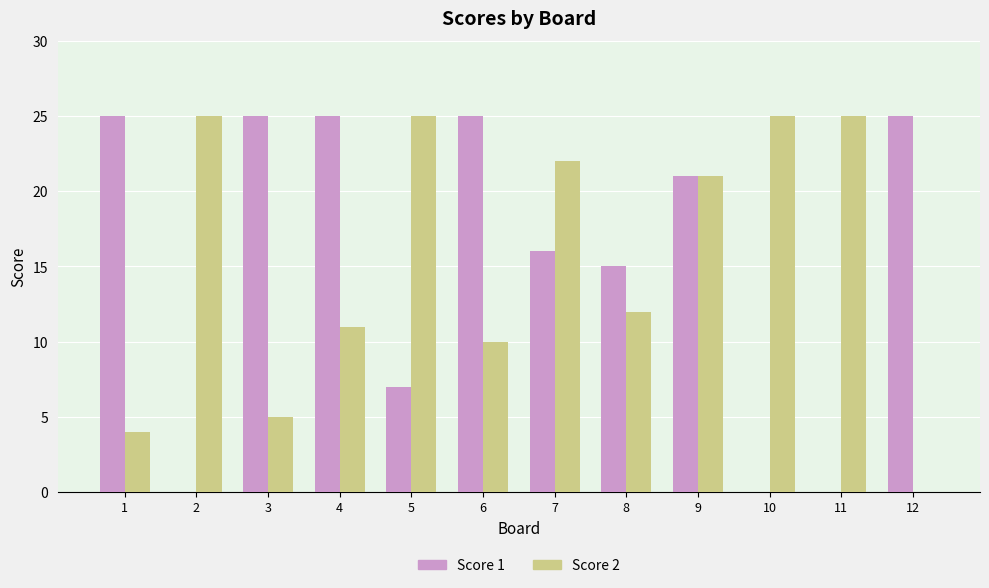

What are all the series names shown in the legend?

Score 1, Score 2